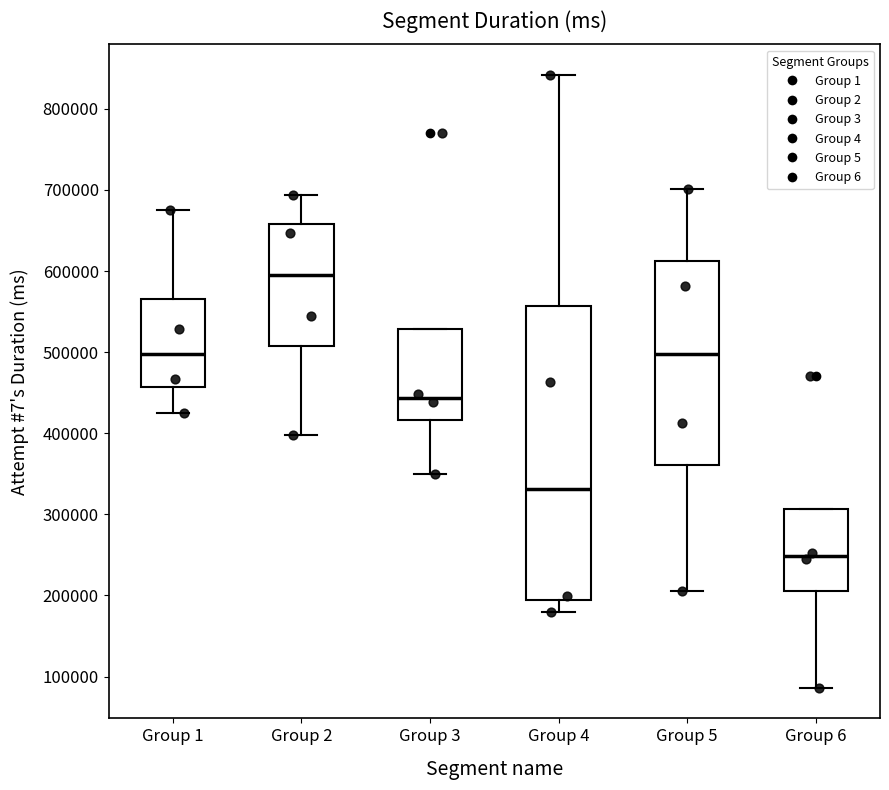

Which box's median line is the lowest?

Group 6